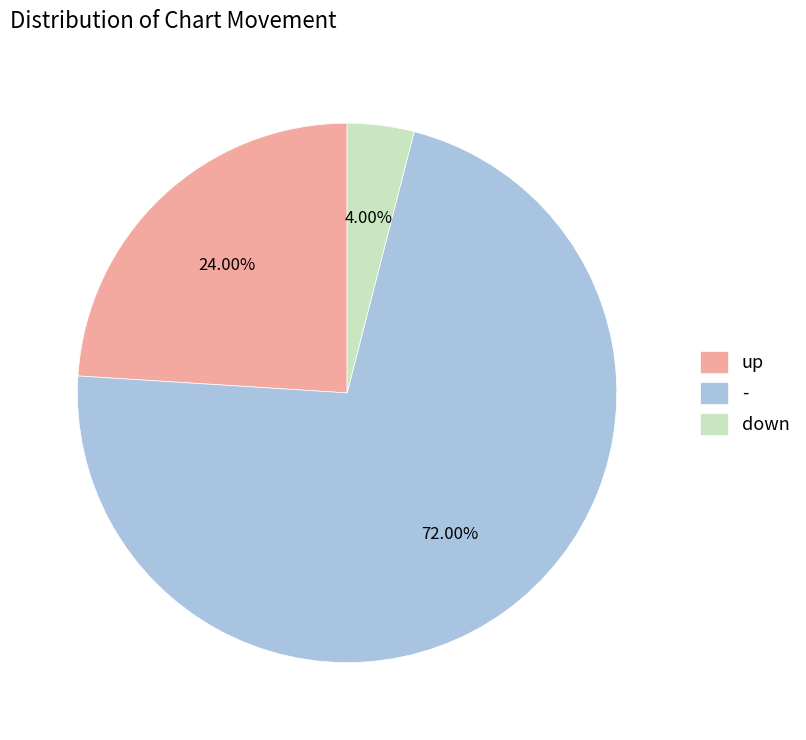

Between up and -, which is larger?

-